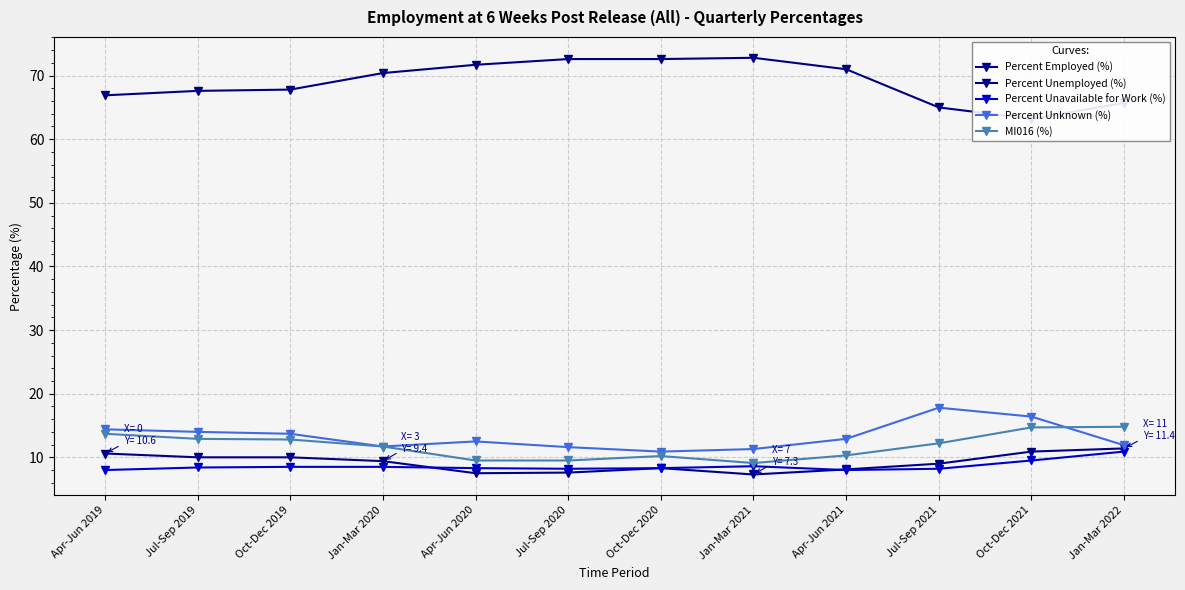

How many times do MI016 (%) and Percent Unknown (%) cross each other?

1